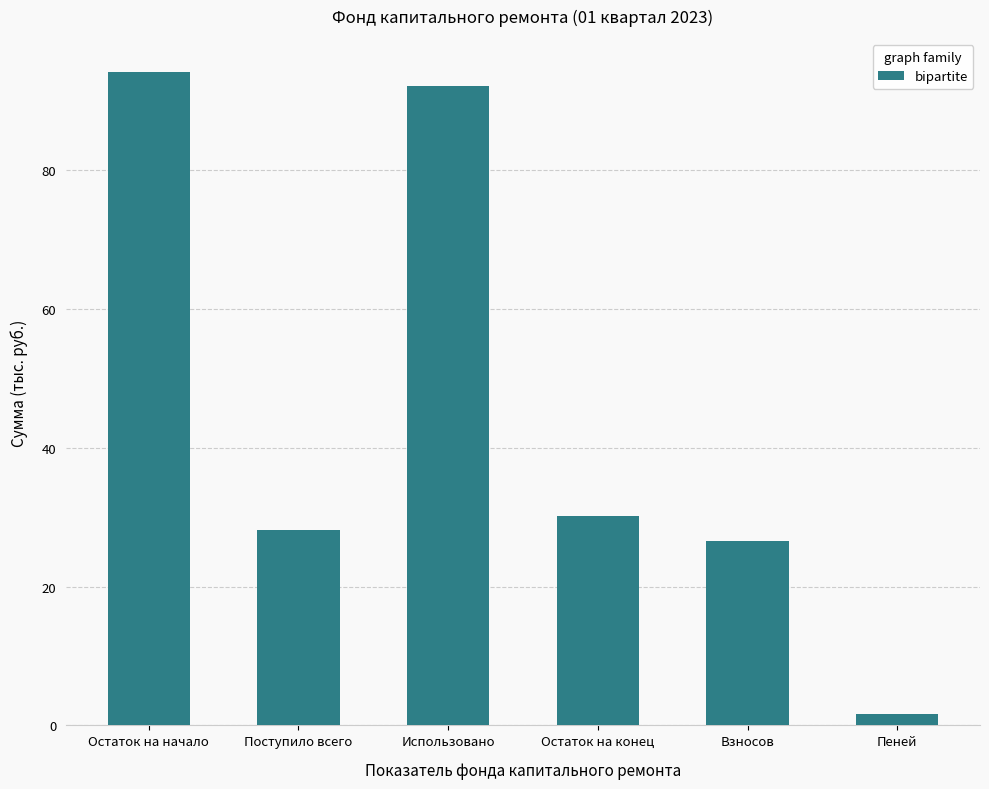

List the labels in order of value, smallest first.

Пеней, Взносов, Поступило всего, Остаток на конец, Использовано, Остаток на начало